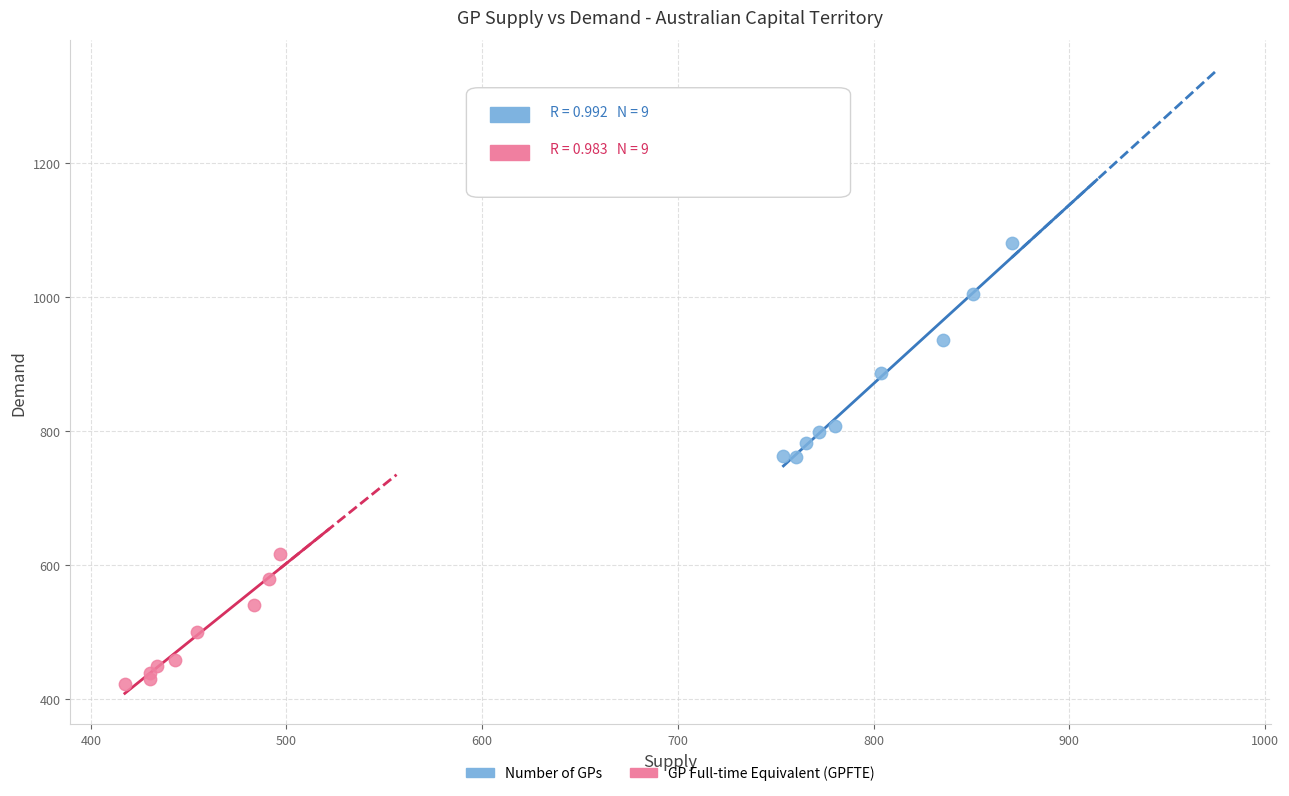

Which series contains the lowest Y value?

GP Full-time Equivalent (GPFTE)